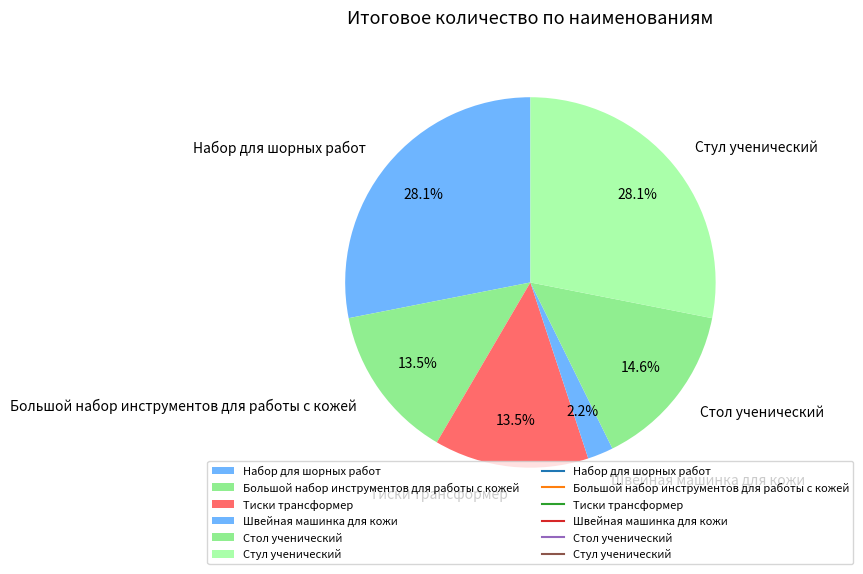

What percentage is the Швейная машинка для кожи slice, to the nearest percent?

2%